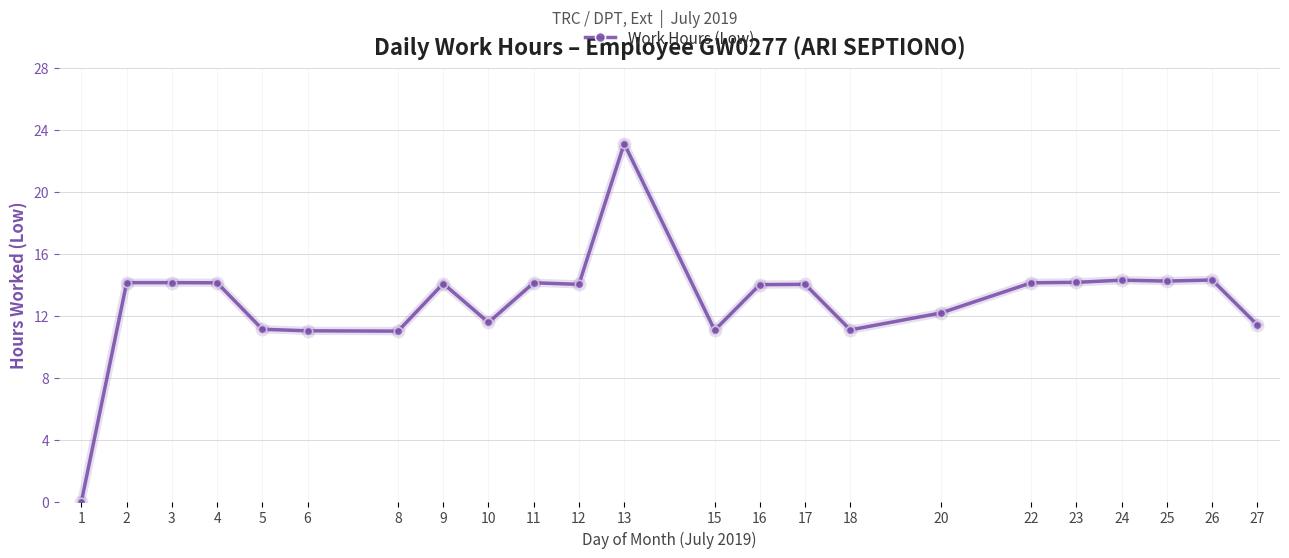

What is the change in value from 12 to 18?

-2.9